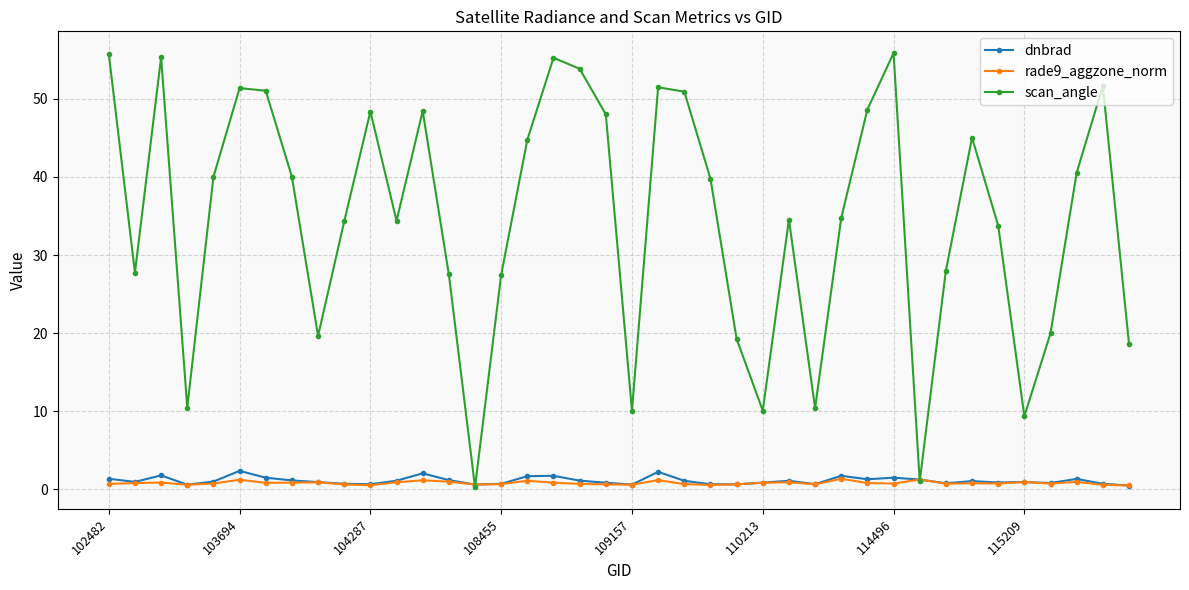

At how many categories does at least one series exceed 6?

38